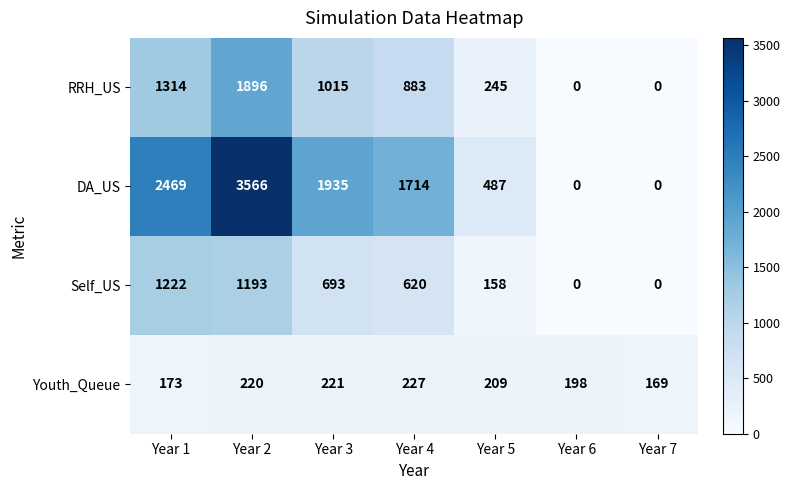

What is the maximum value for Self_US?

1222